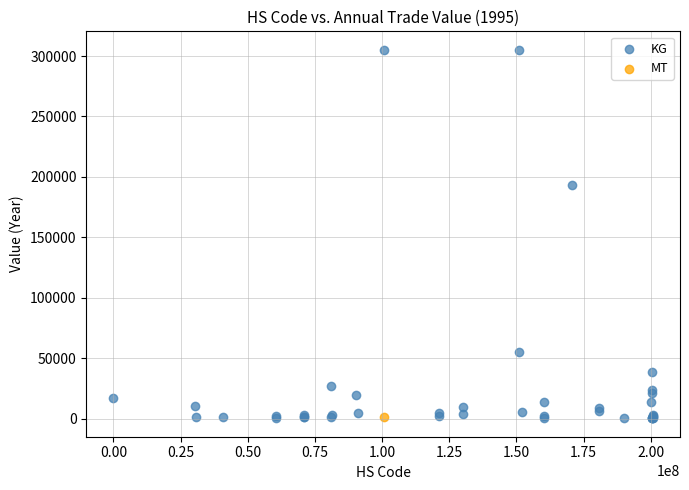

What are all the series names shown in the legend?

KG, MT